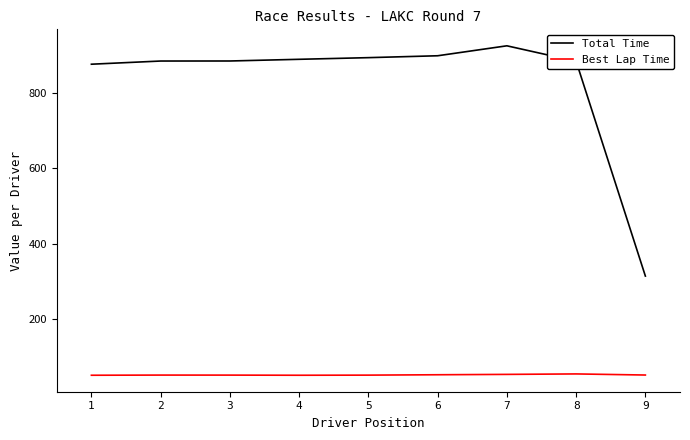

List the series in order of their peak value, lowest first.

Best Lap Time, Total Time